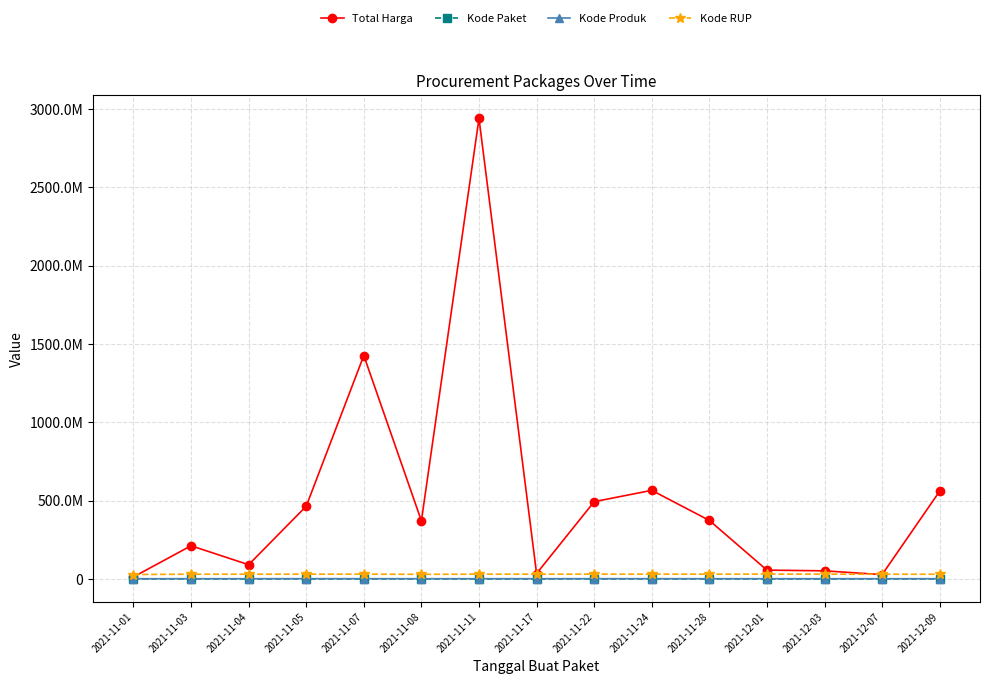

Reading right to left, what are all the values shown in this chart?

Total Harga: 559971000.0	27412000.0	51601000.0	56152800.0	373404000.0	565334200.0	493000000.0	34292000.0	2938832240.0	370535000.0	1425867900.0	464002100.0	90672075.0	211641270.0	12787500.0
Kode Paket: 138846.5	128516.0	117783.0	103541.0	91101.0	72073.5	55826.0	40112.0	28195.5	17365.2	16823.0	13652.0	8611.5	6416.0	569.5
Kode Produk: 1394056.0	1297110.0	1286873.0	1350905.0	1318333.0	1440538.0	1519260.0	1305852.0	1407977.3	1341889.5	1481562.0	1519264.0	1367646.6	1351591.4	1229315.5
Kode RUP: 29674880.0	30089034.0	30527421.0	30745112.0	30363247.0	30527476.0	30636058.0	30416731.0	30299184.8	29282347.5	30428912.0	30372232.0	30089034.0	30089034.0	28171087.0